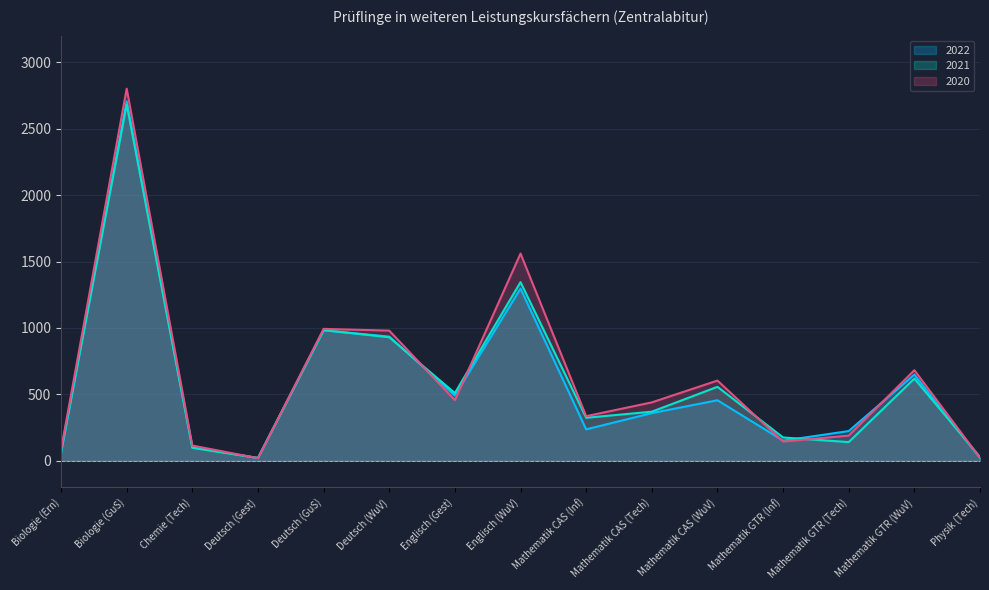

Which category has the highest value in the 2022 series?

Biologie (GuS)